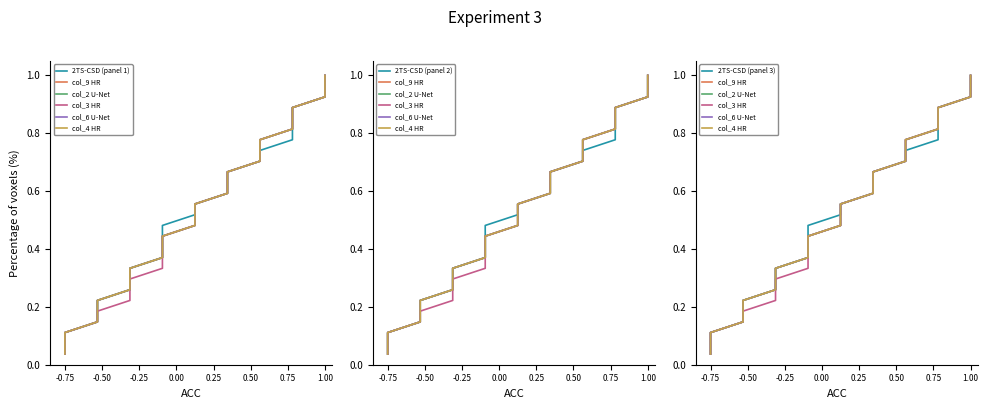

What is the value of the col_9 point at the 24th from the left?

0.9